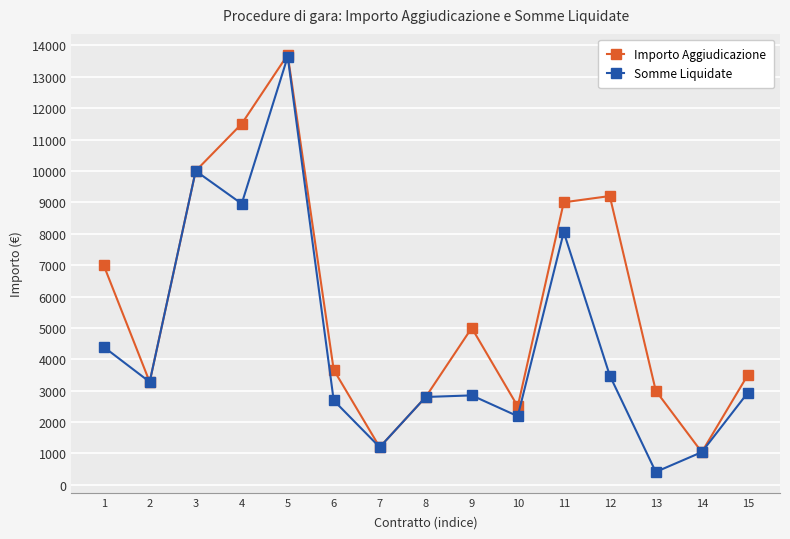

How many data points in Importo Aggiudicazione are less than 3665?

7